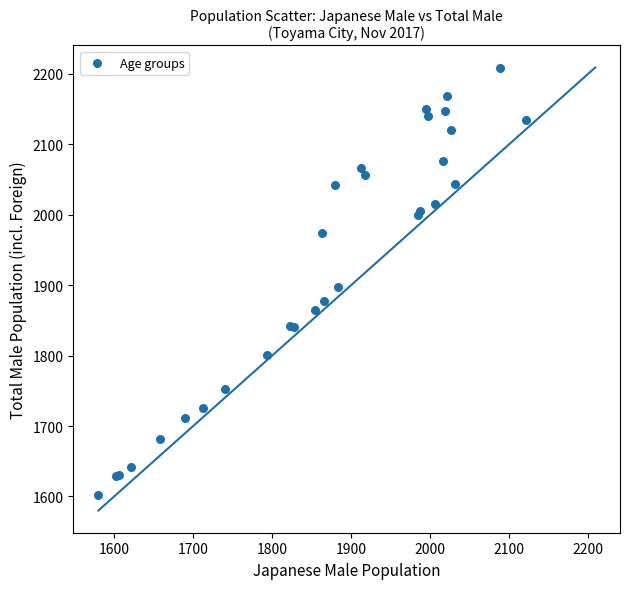

What Y value in the scatter plot is closest to 1905?

1897